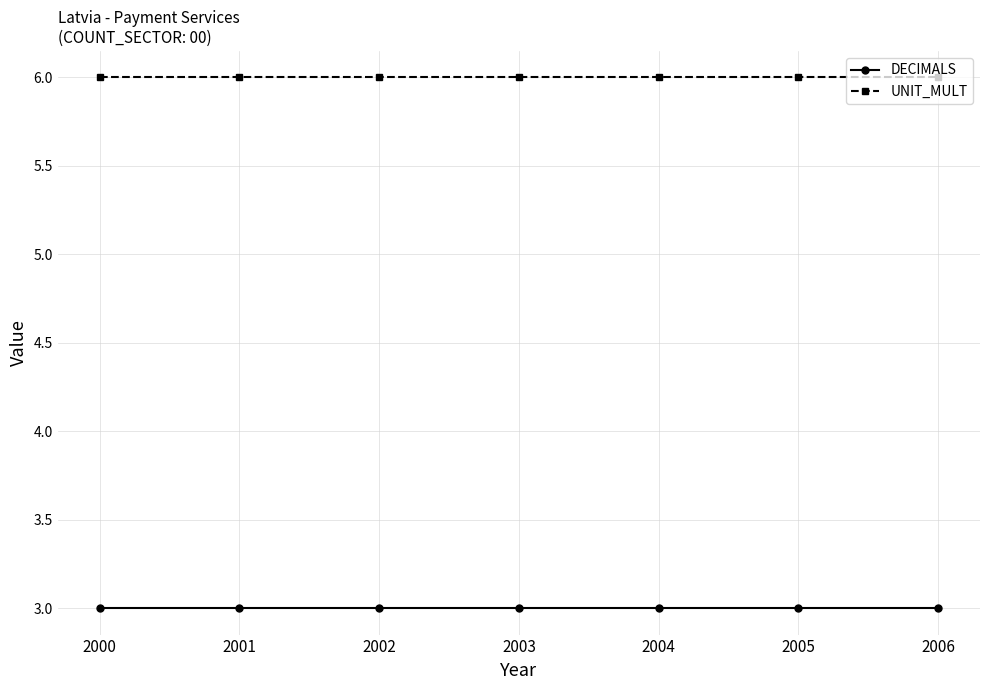

What is the difference between the highest and lowest values at 2006?

3